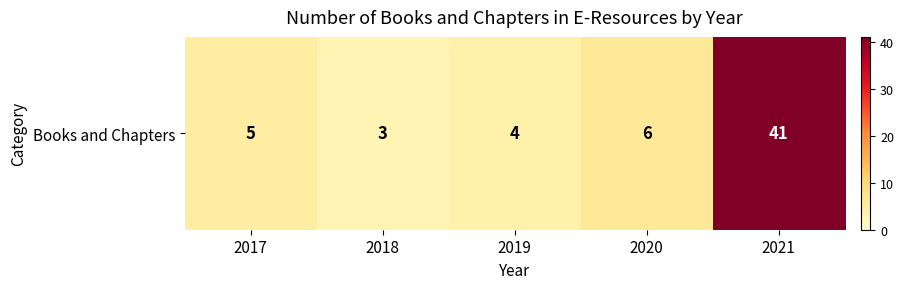

Rank the categories by value from highest to lowest.

2021, 2020, 2017, 2019, 2018